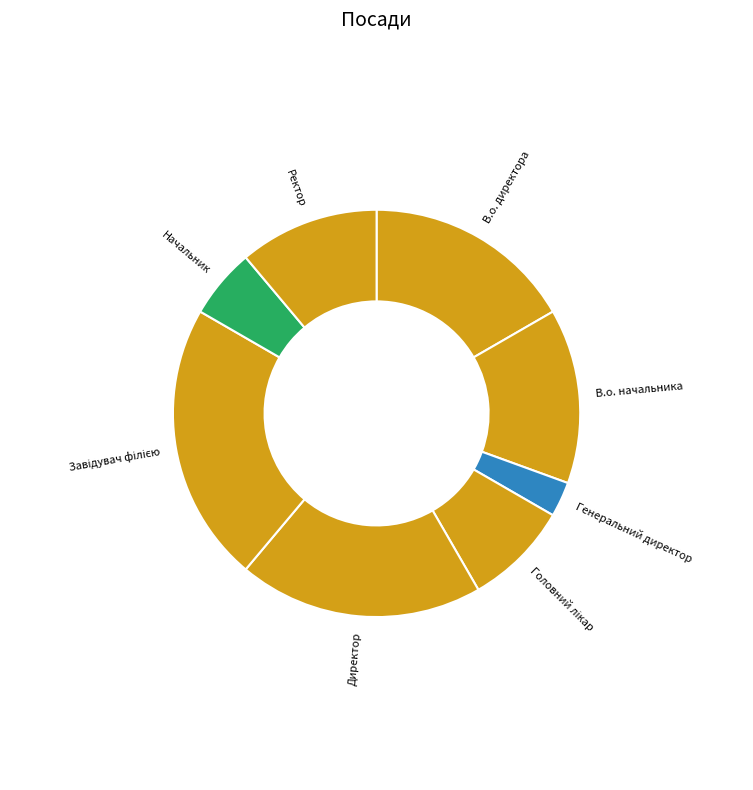

Approximately how many times larger is the value at Ректор compared to Начальник?

2.0